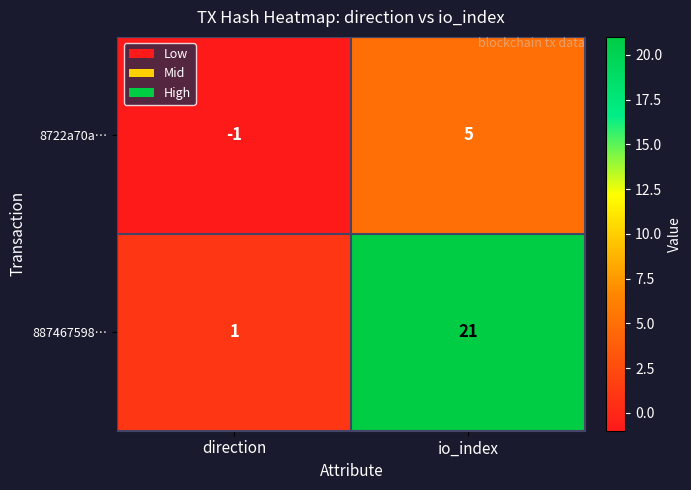

Which series changed the most between direction and io_index?

887467598…